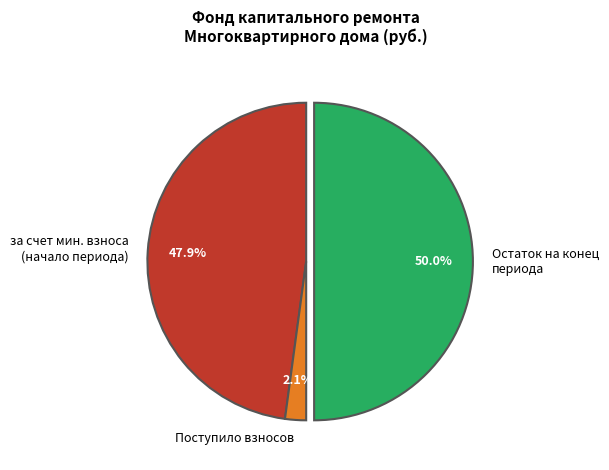

Which category has the smallest portion of the pie?

Поступило взносов